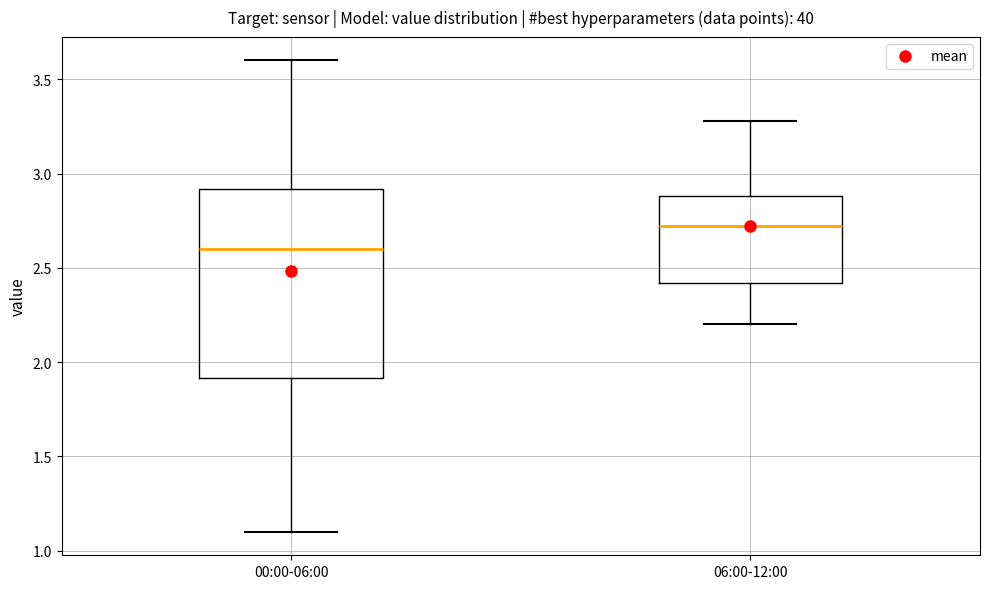

Reading left to right, read every box against the y-axis: the position of its median line, the range the box covers, and the ends of its whiskers. The values are not printed on the chart, so give them approximately, as read against the axis.

00:00-06:00: median 2.6, box 1.9 to 2.9, whiskers 1.1 to 3.6
06:00-12:00: median 2.7, box 2.4 to 2.9, whiskers 2.2 to 3.3